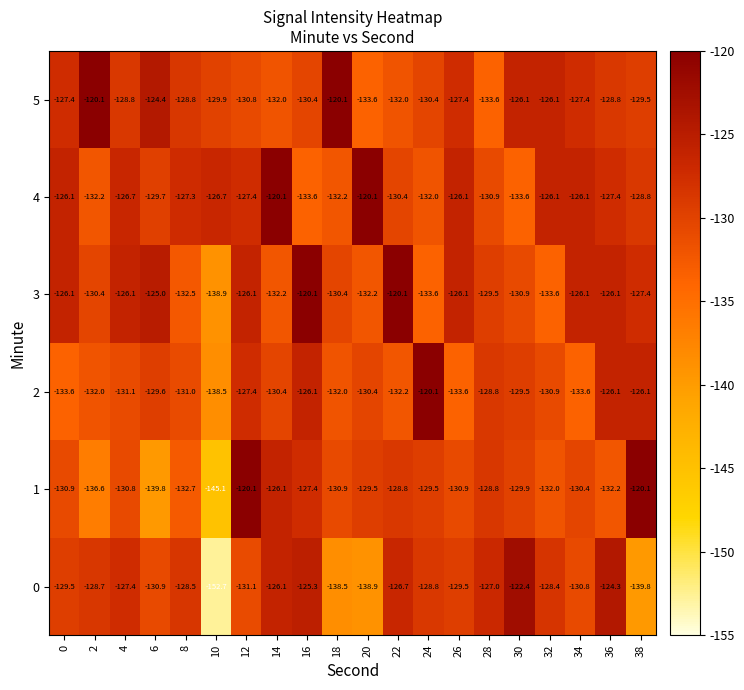

The 2 series shows -120.1 at 24. True or false?

True